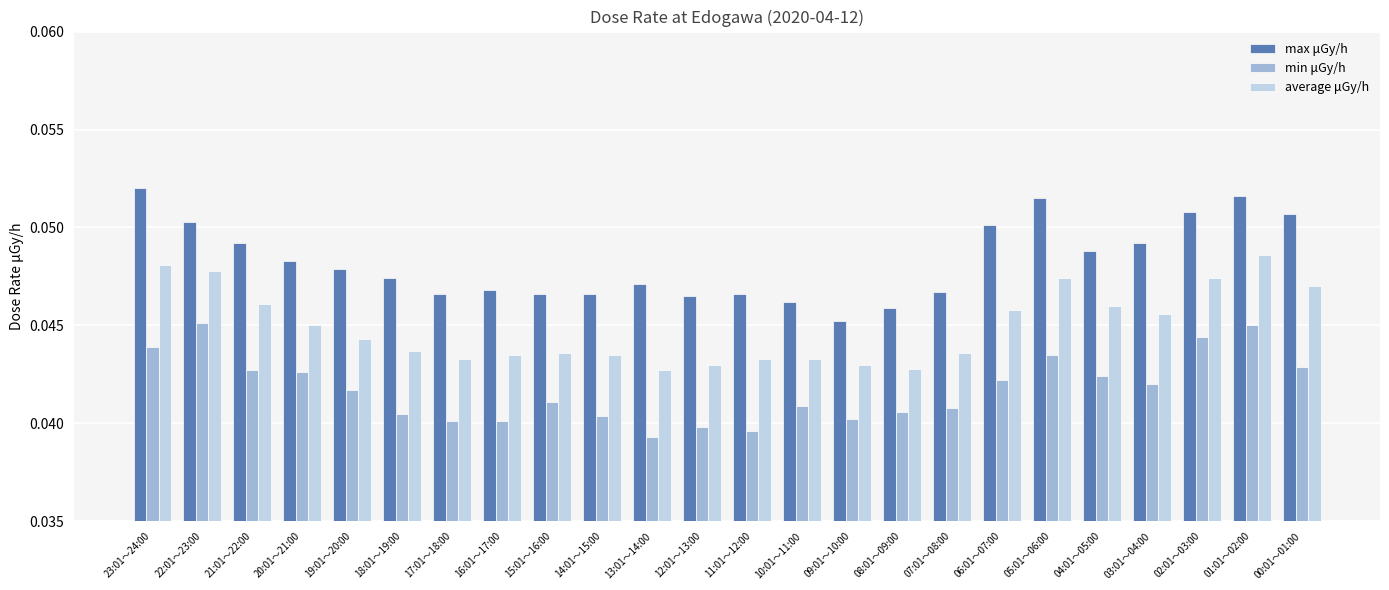

What is the label of the 1st bar from the left?

23:01～24:00